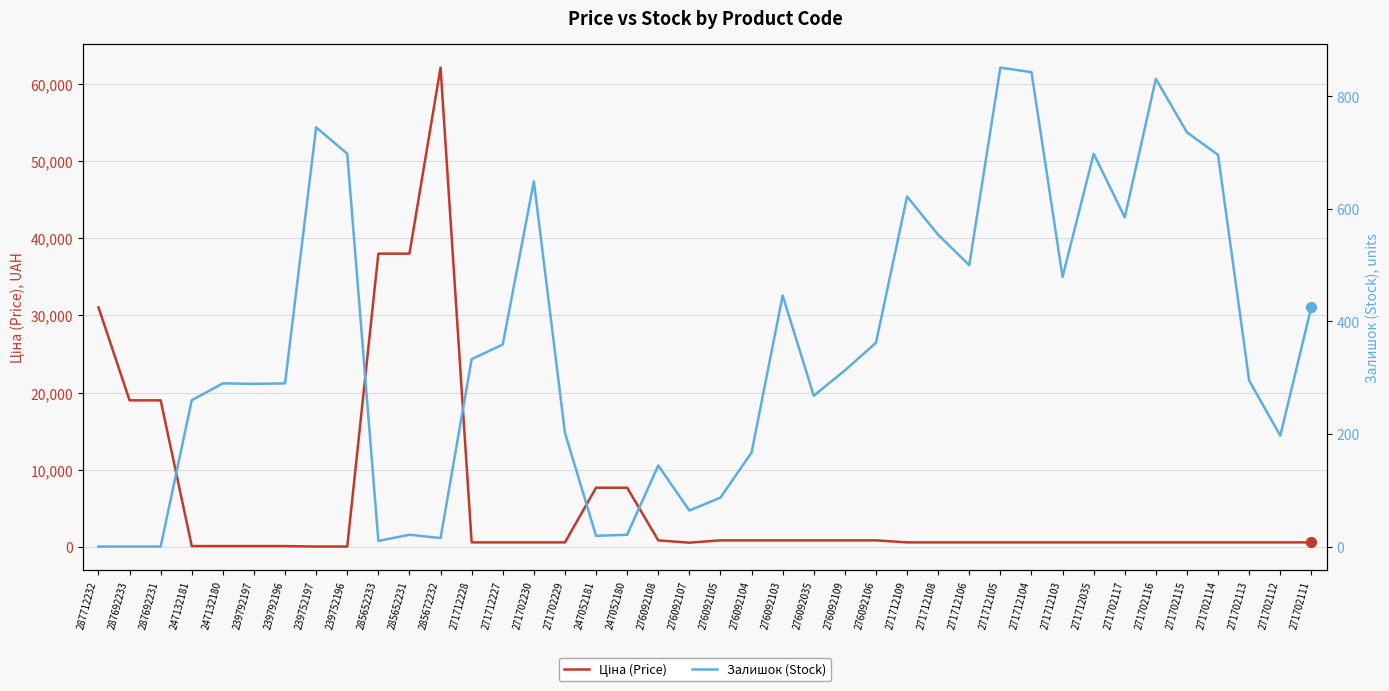

What is the total value across all series at 271712105?

1447.5